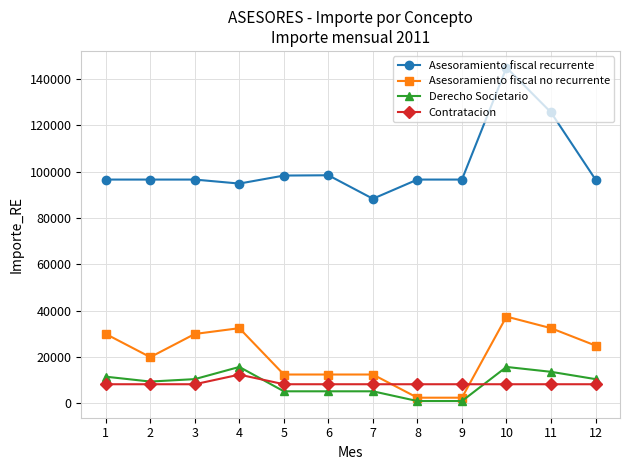

The value of Asesoramiento fiscal recurrente at 8 is 35274.3. True or false?

False